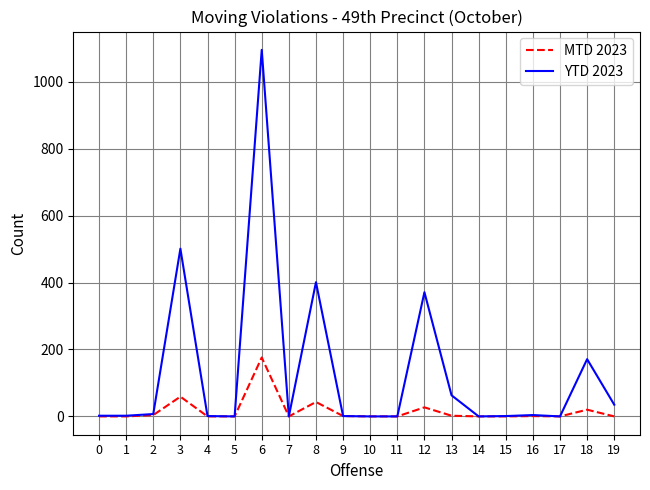

List the series in order of their peak value, lowest first.

MTD 2023, YTD 2023